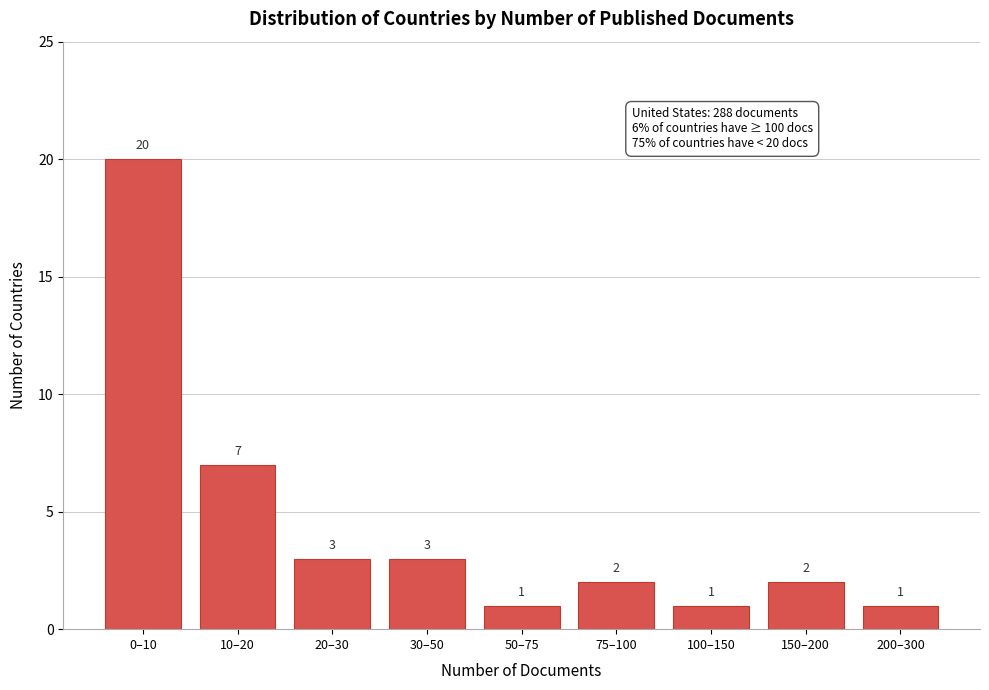

Reading right to left, transcribe all the data shown in this chart.

200–300=1	150–200=2	100–150=1	75–100=2	50–75=1	30–50=3	20–30=3	10–20=7	0–10=20